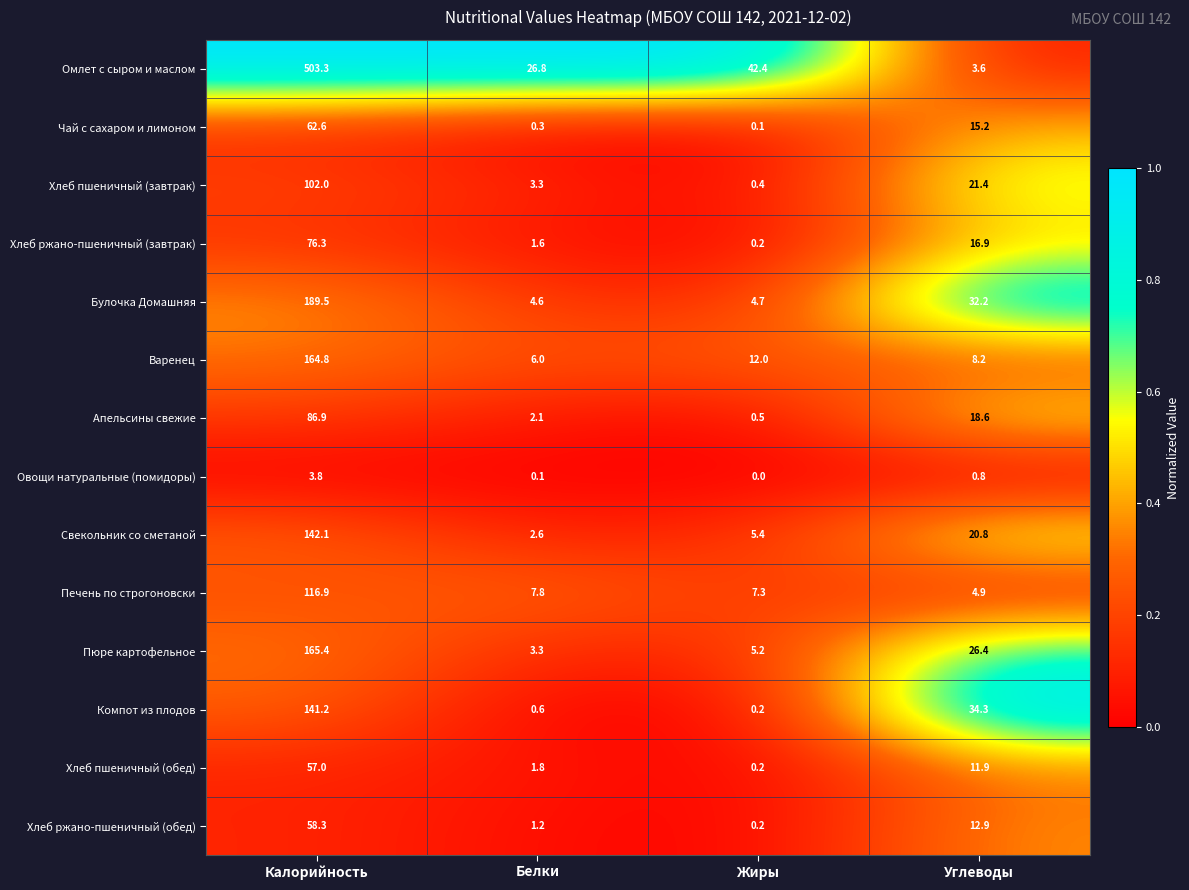

The value of Хлеб пшеничный (обед) at Белки is 1.8. True or false?

True